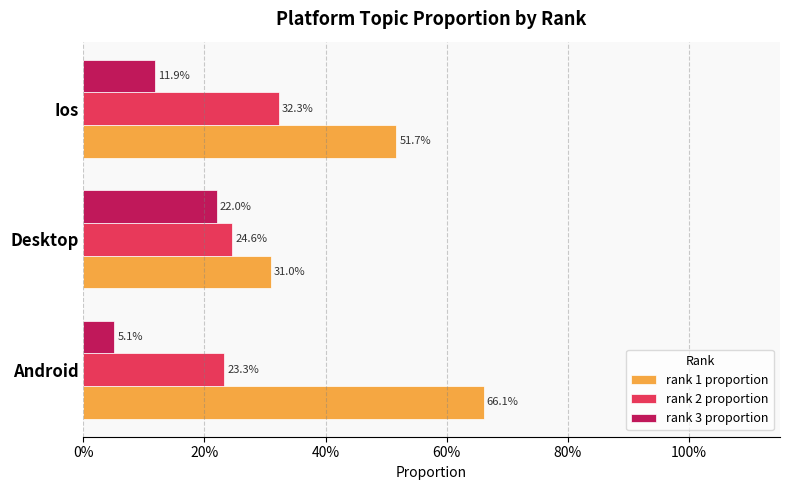

What is the difference between the maximum and minimum values in the rank 1 proportion series?

0.4